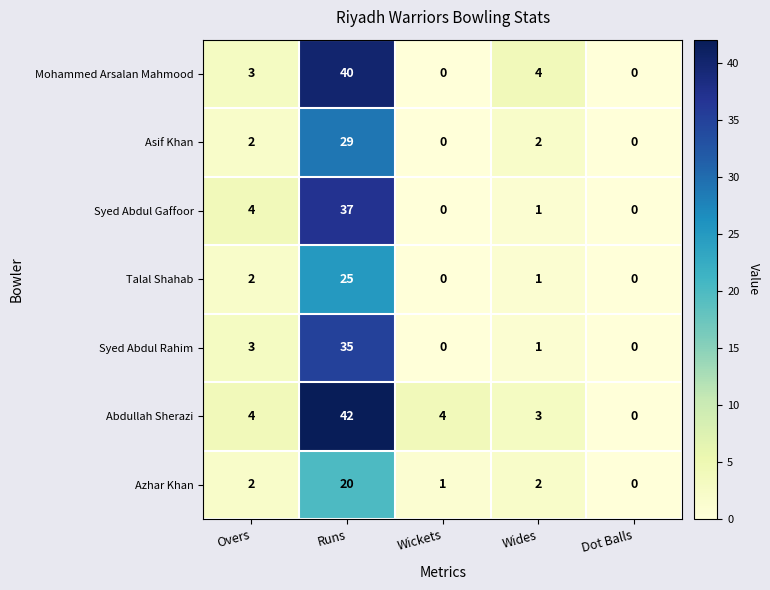

What is the average value of the Syed Abdul Gaffoor series?

8